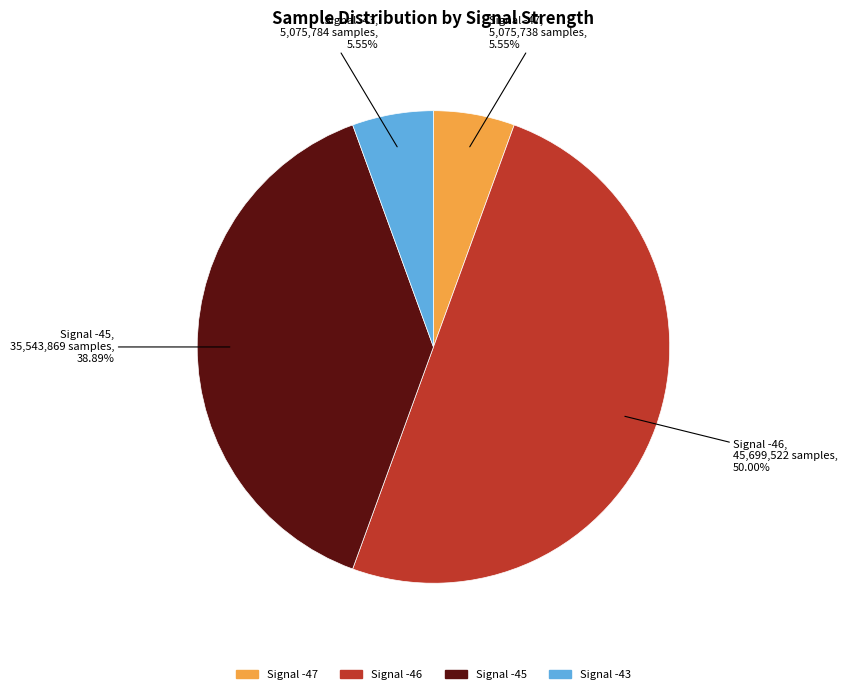

Which slice represents more than half of the pie?

Signal -46